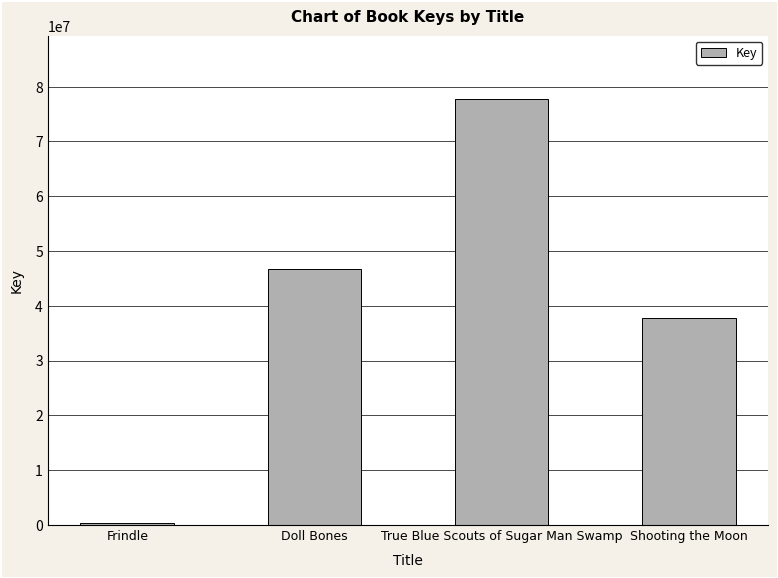

What is the value of the 2nd bar from the left?

46644544